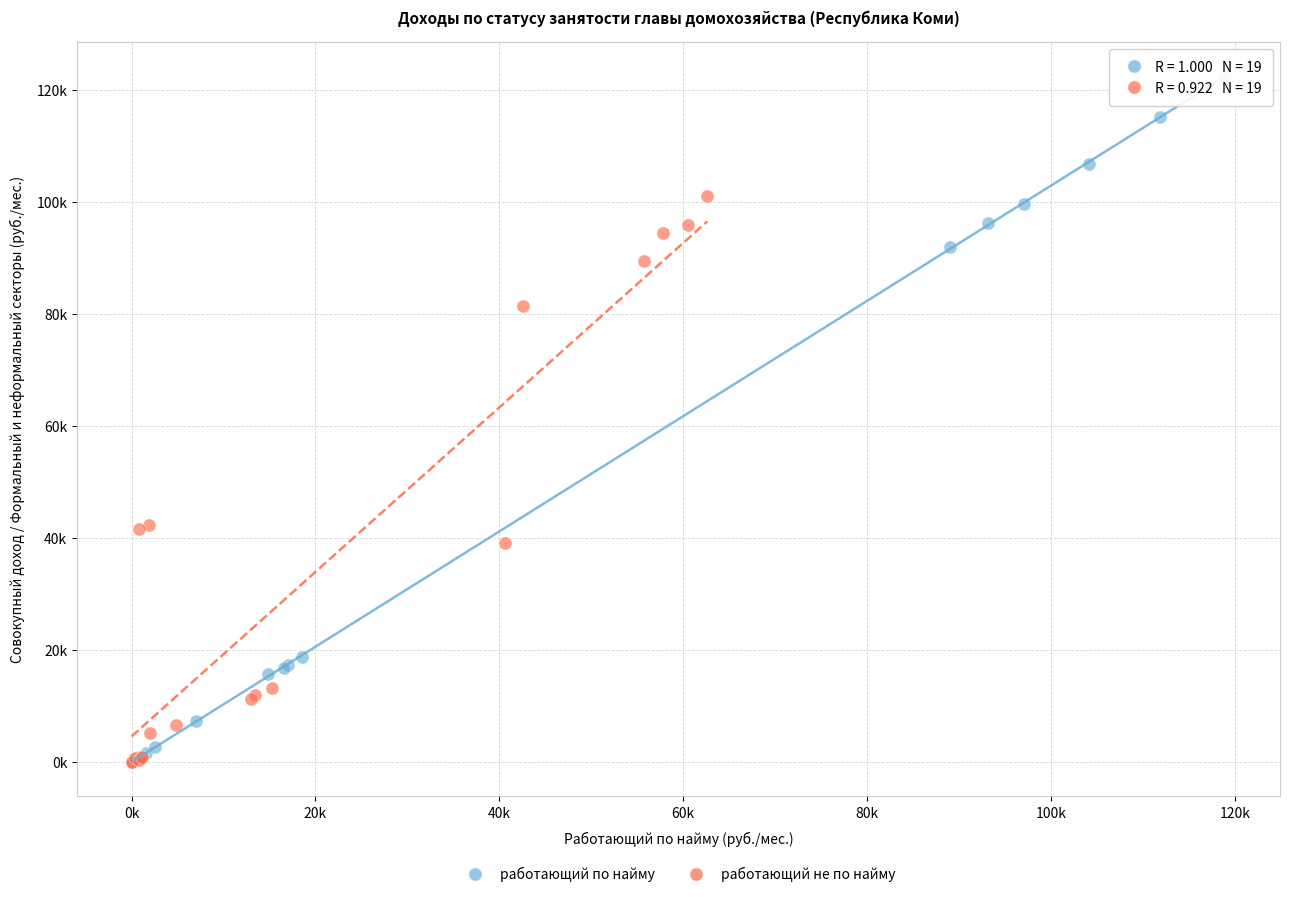

What are all the series names shown in the legend?

работающий по найму, работающий не по найму